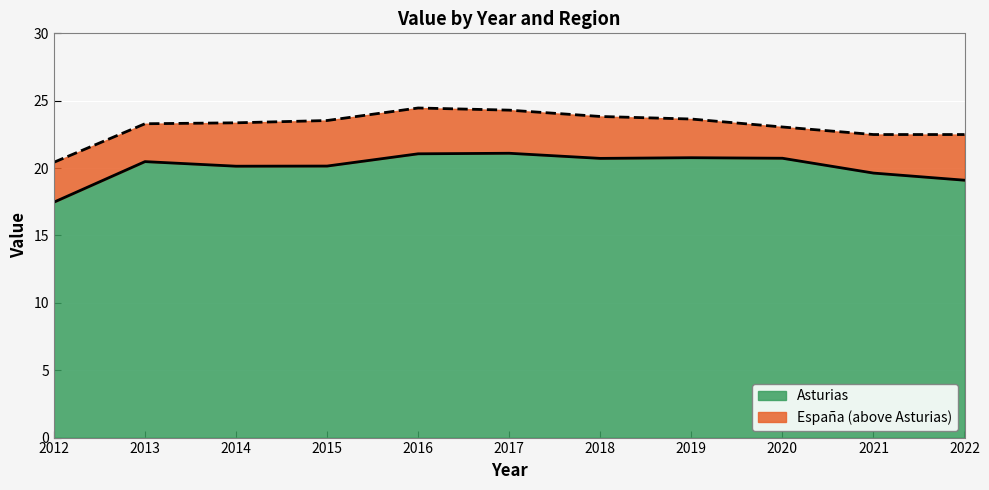

In Asturias, how many points are higher than both neighbors (excluding endpoints)?

3